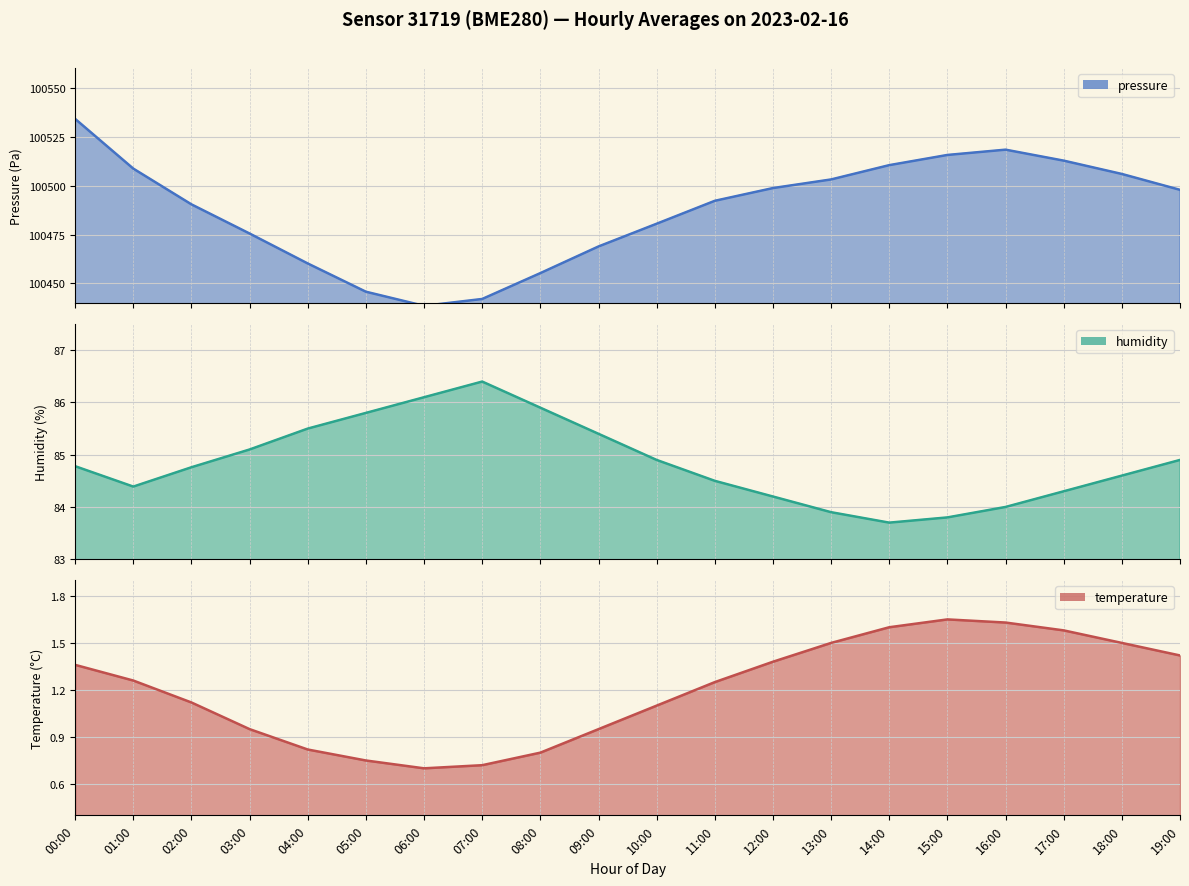

How many data points in humidity are less than 84?

3